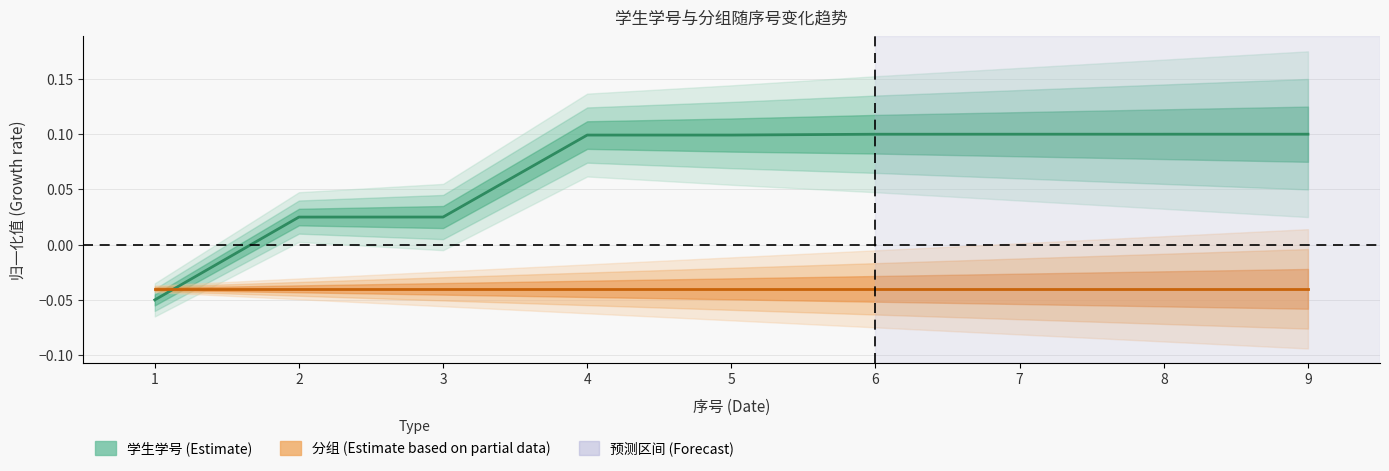

Reading right to left, what are all the values shown in this chart?

学生学号 (Estimate): 9=0.1	8=0.1	7=0.1	6=0.1	5=0.1	4=0.1	3=0.0	2=0.0	1=-0.1
分组 (Estimate based on partial data): 9=-0.0	8=-0.0	7=-0.0	6=-0.0	5=-0.0	4=-0.0	3=-0.0	2=-0.0	1=-0.0